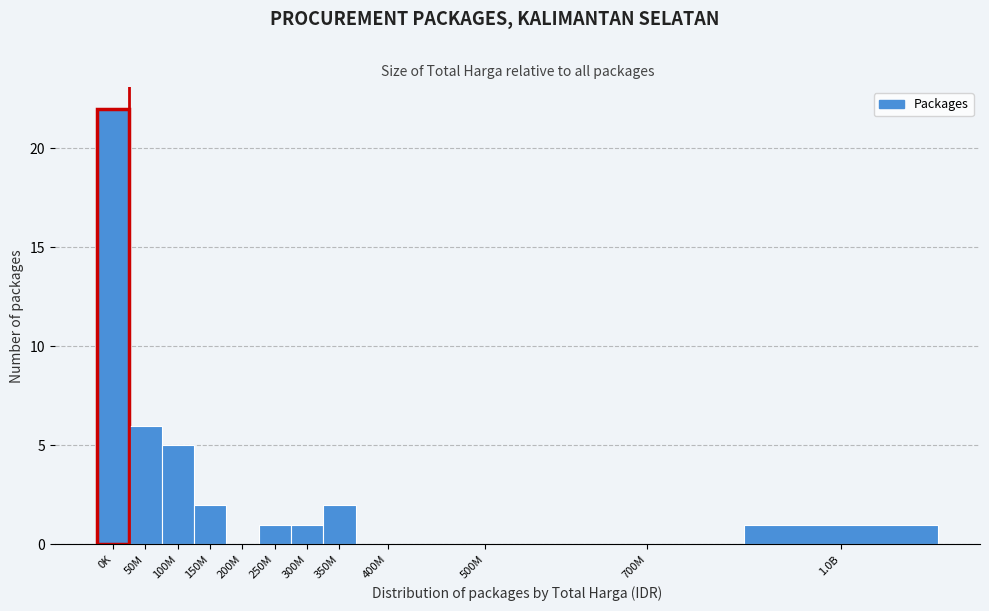

Reading left to right, transcribe all the data shown in this chart.

0K=22	50M=6	100M=5	150M=2	200M=0	250M=1	300M=1	350M=2	400M=0	500M=0	700M=0	1.0B=1